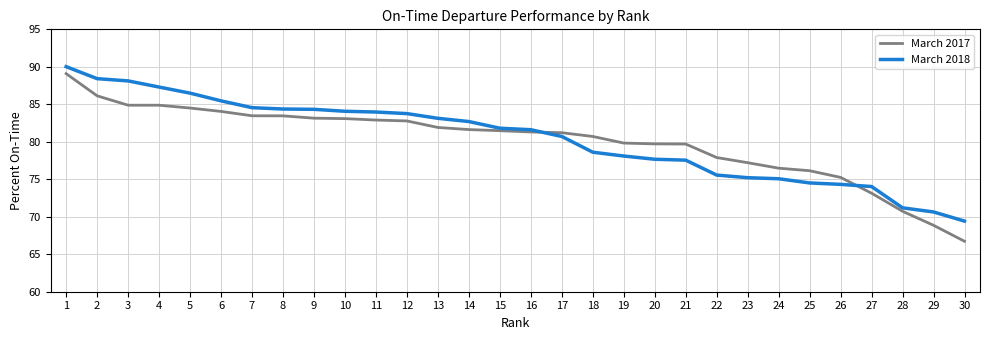

Which series has the largest range (max minus min)?

March 2017